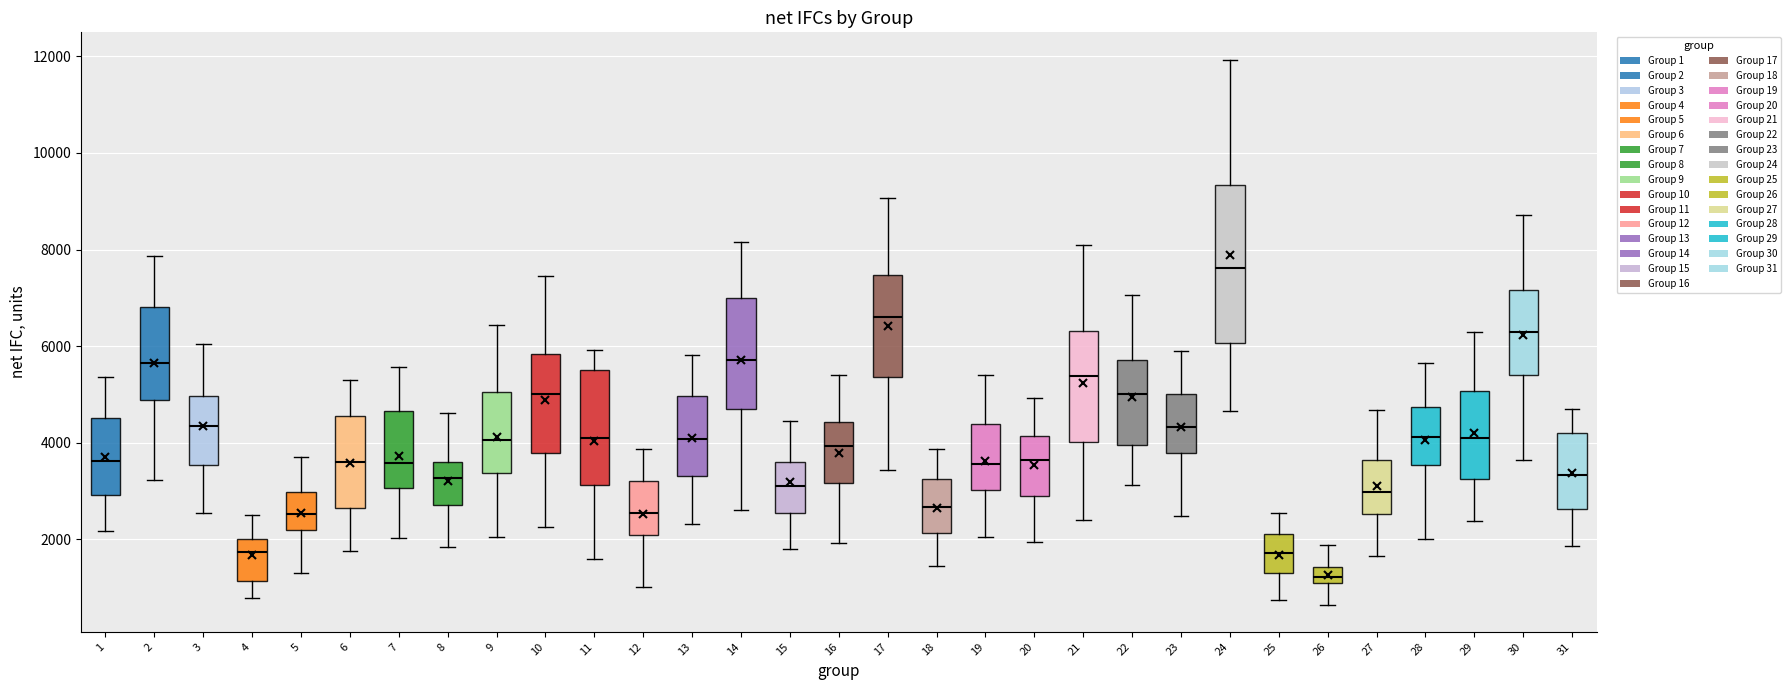

Which box has the lowest median line?

26